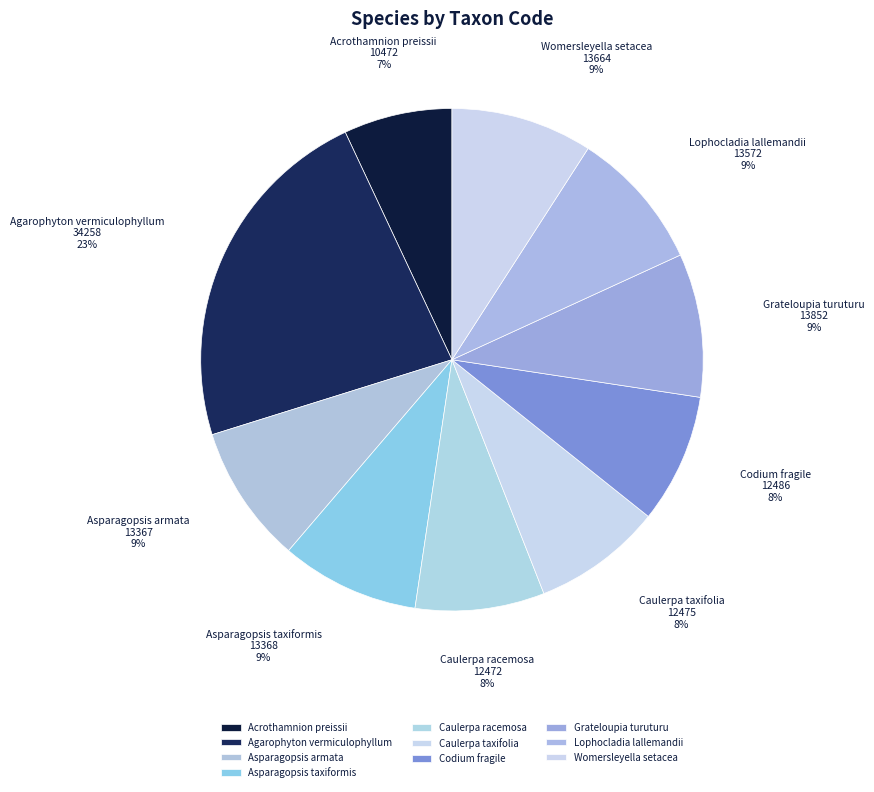

The Codium fragile slice represents 22% of the pie. True or false?

False